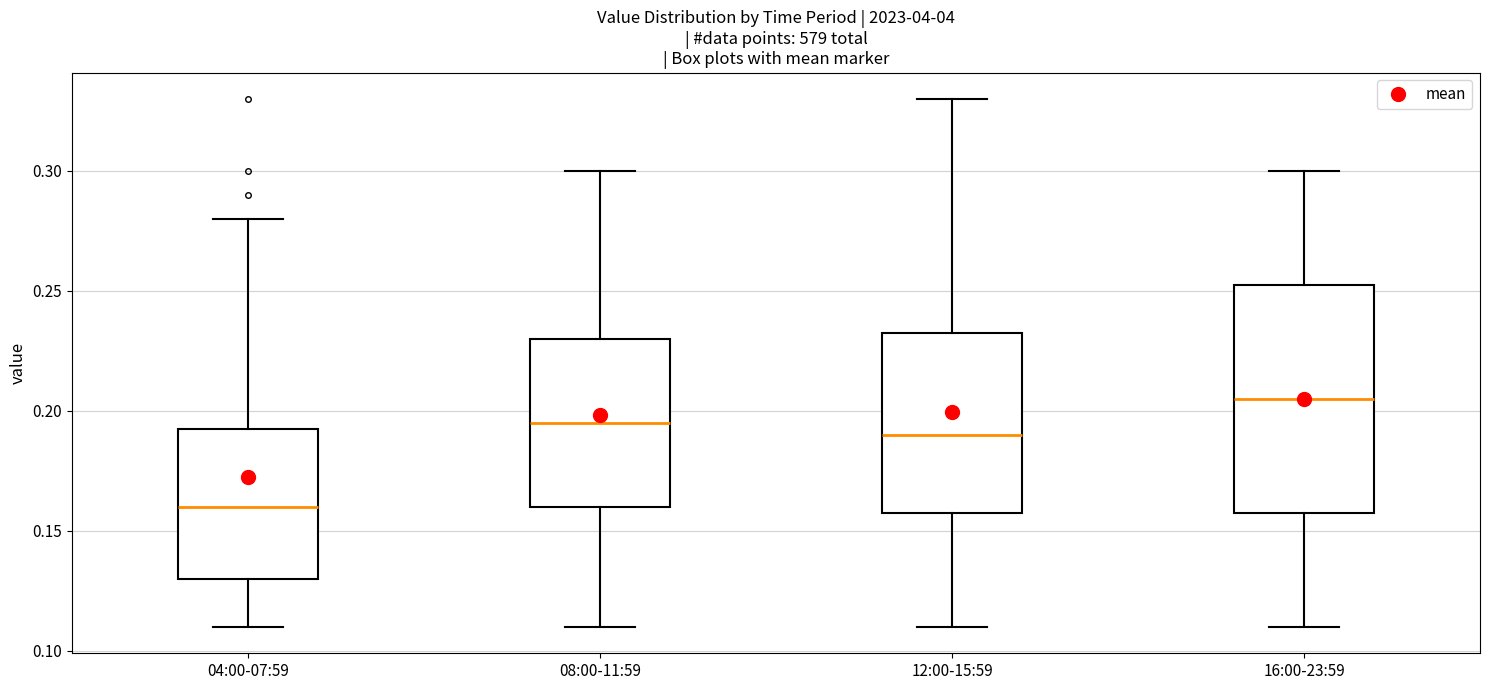

Reading left to right, read every box against the y-axis: the position of its median line, the range the box covers, and the ends of its whiskers. The values are not printed on the chart, so give them approximately, as read against the axis.

04:00-07:59: median 0.160, box 0.130 to 0.195, whiskers 0.110 to 0.280
08:00-11:59: median 0.195, box 0.160 to 0.230, whiskers 0.110 to 0.300
12:00-15:59: median 0.190, box 0.160 to 0.235, whiskers 0.110 to 0.330
16:00-23:59: median 0.205, box 0.160 to 0.255, whiskers 0.110 to 0.300